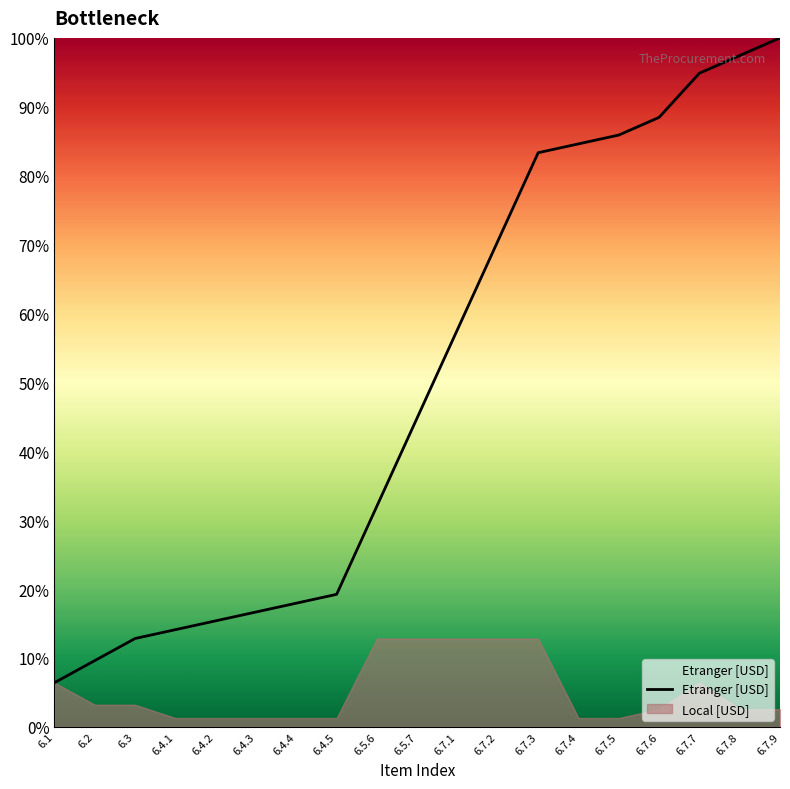

Reading right to left, what are all the values shown in this chart?

6.7.9=100.0	6.7.8=97.4	6.7.7=94.9	6.7.6=88.5	6.7.5=85.9	6.7.4=84.6	6.7.3=83.3	6.7.2=70.5	6.7.1=57.7	6.5.7=44.9	6.5.6=32.1	6.4.5=19.2	6.4.4=17.9	6.4.3=16.7	6.4.2=15.4	6.4.1=14.1	6.3=12.8	6.2=9.6	6.1=6.4